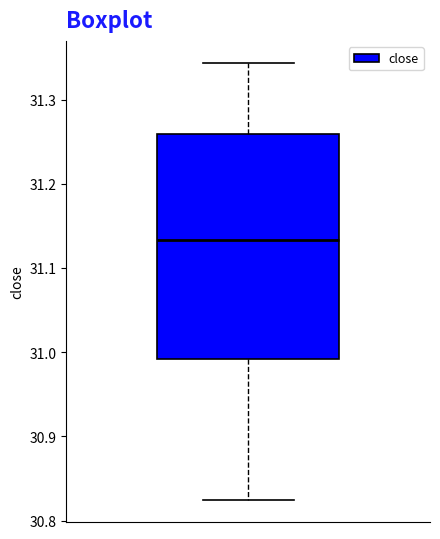

Where is the lower edge of the box on the y-axis? The values are not printed on the chart, so give them approximately, as read against the axis.

30.99